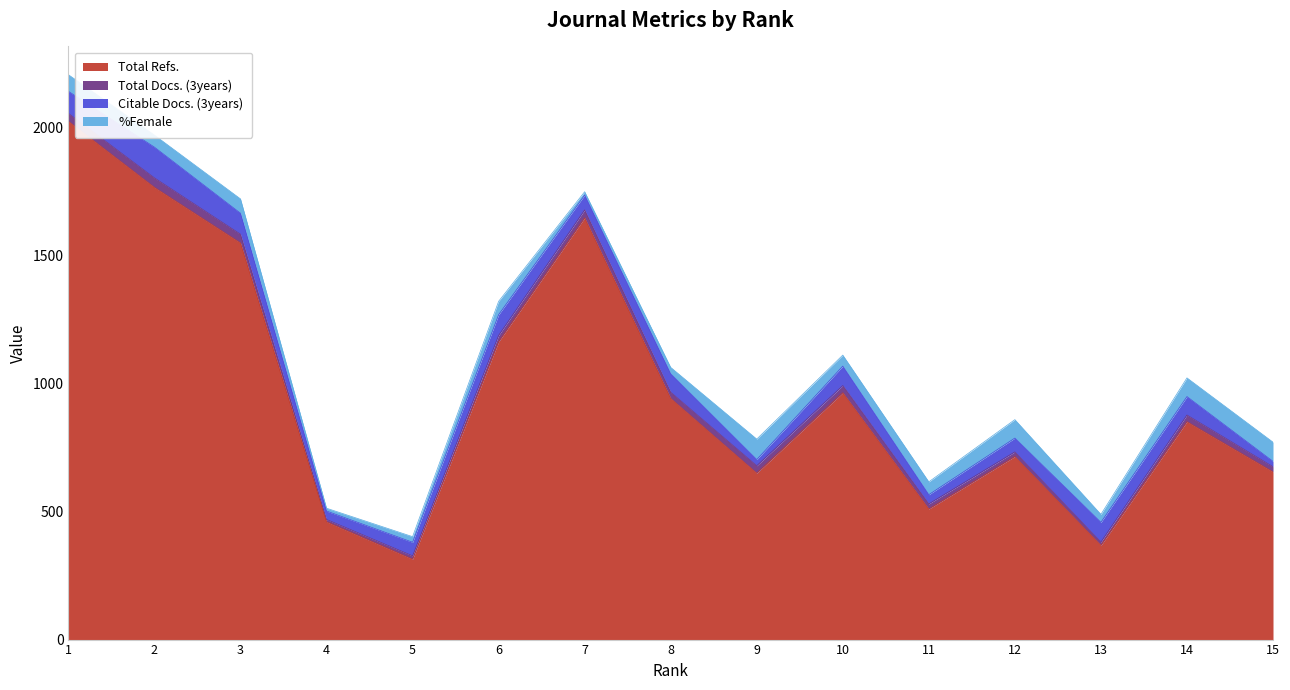

What is the total value across all series at 8?

1063